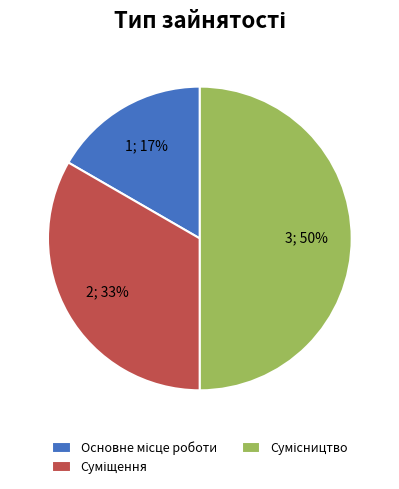

To the nearest percent, what is the average slice percentage?

33%